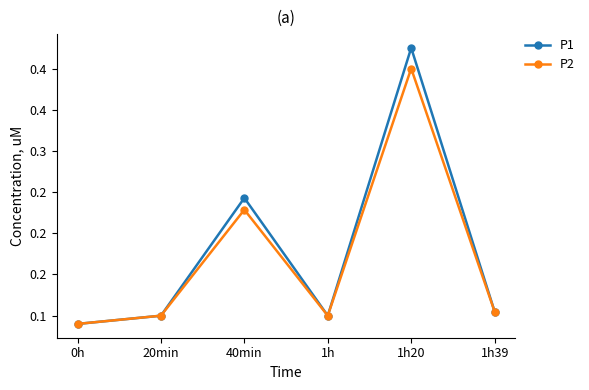

At 1h39, list the series in order from largest to smallest.

P1, P2